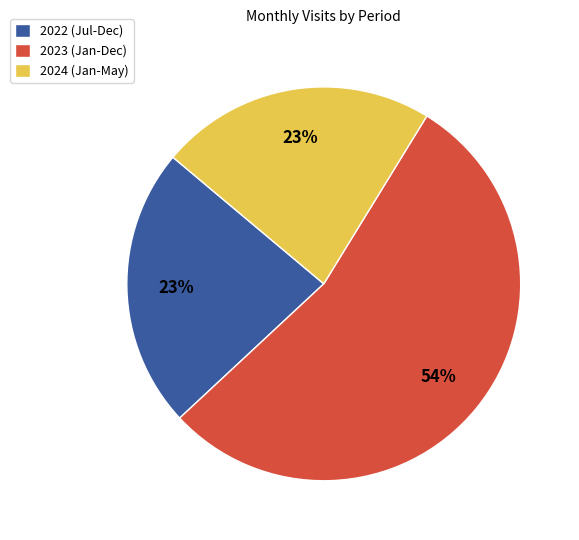

How many slices are in this pie chart?

3